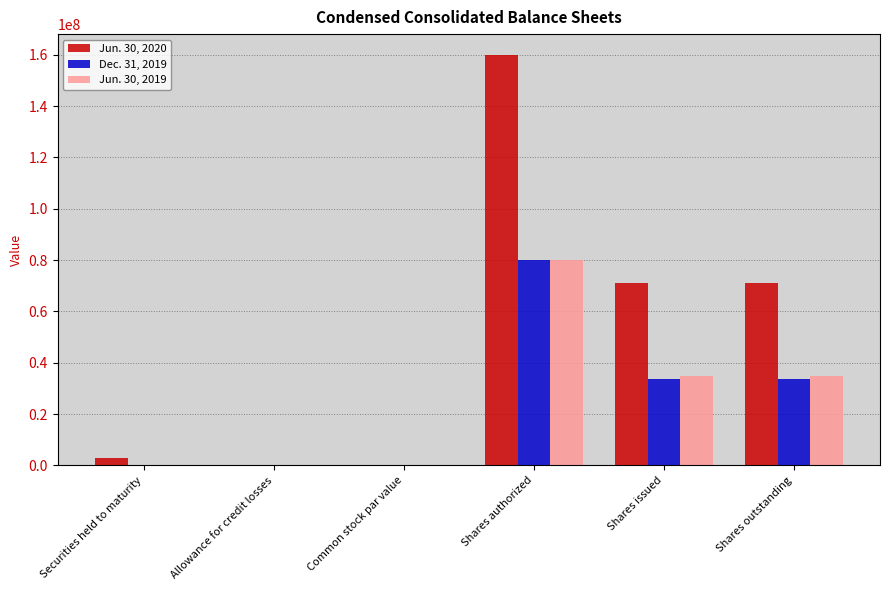

Which series has the widest spread of values?

Jun. 30, 2020